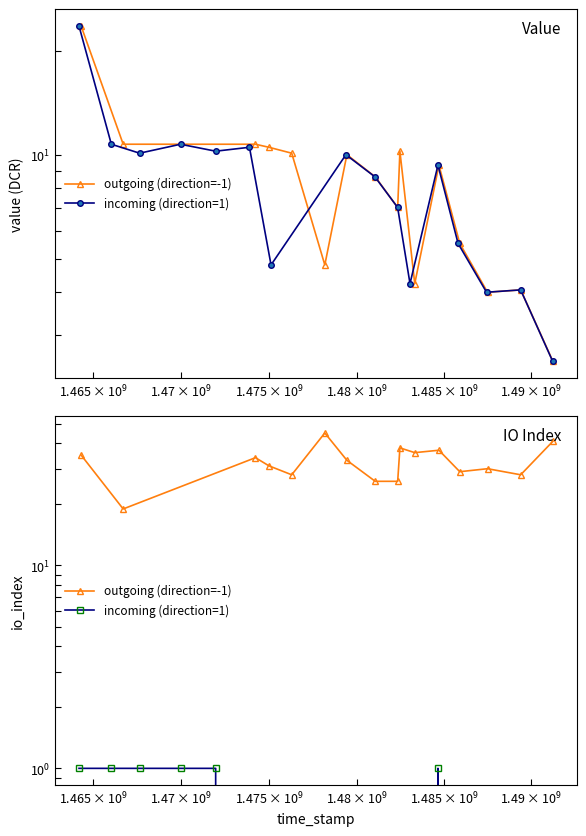

What is the sum of all incoming (direction=1) values?

6